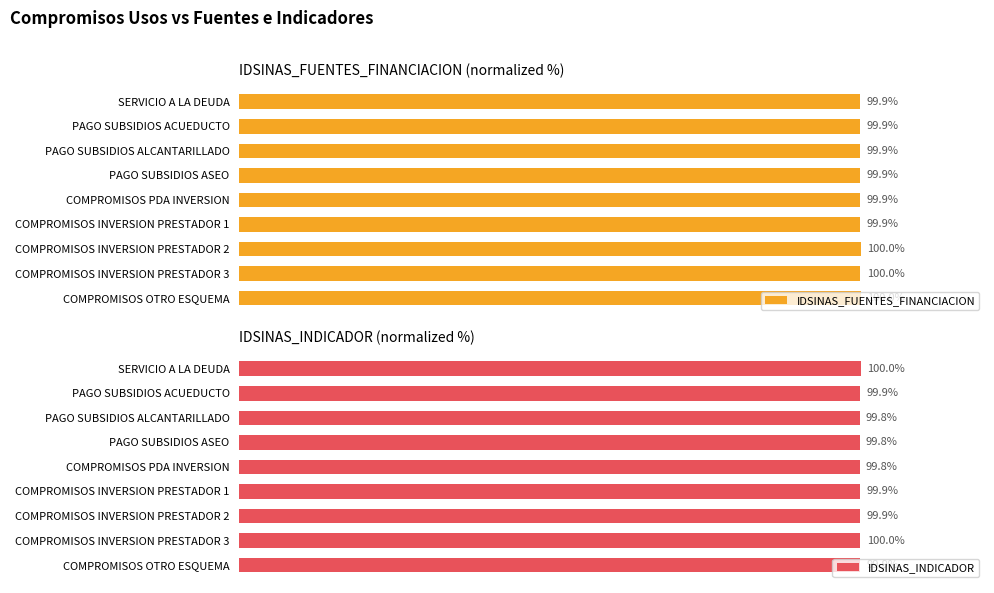

What is the maximum value for IDSINAS_INDICADOR?

100.0